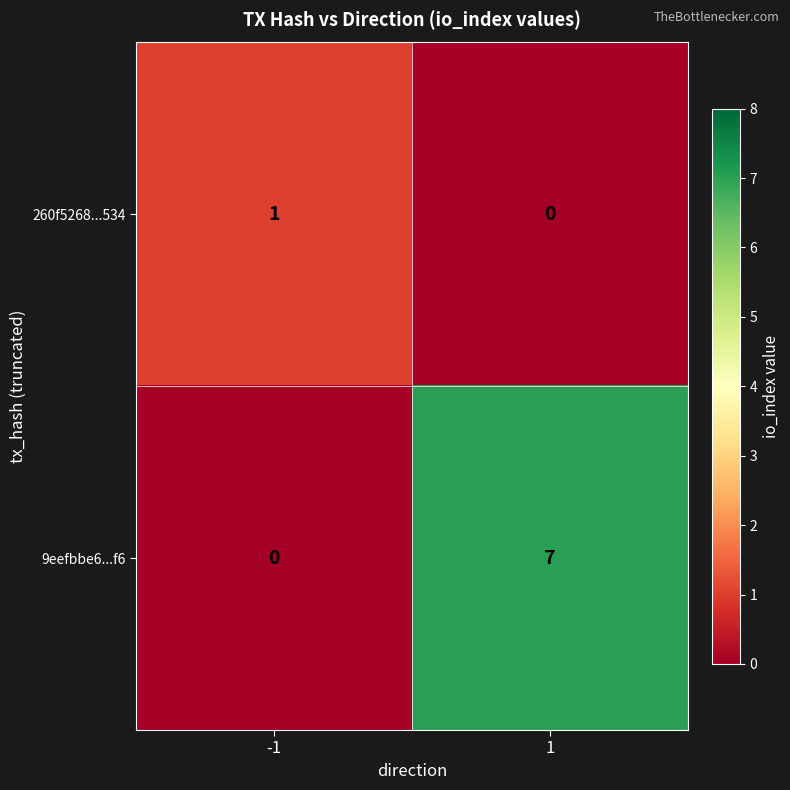

At how many categories does at least one series exceed 5?

1